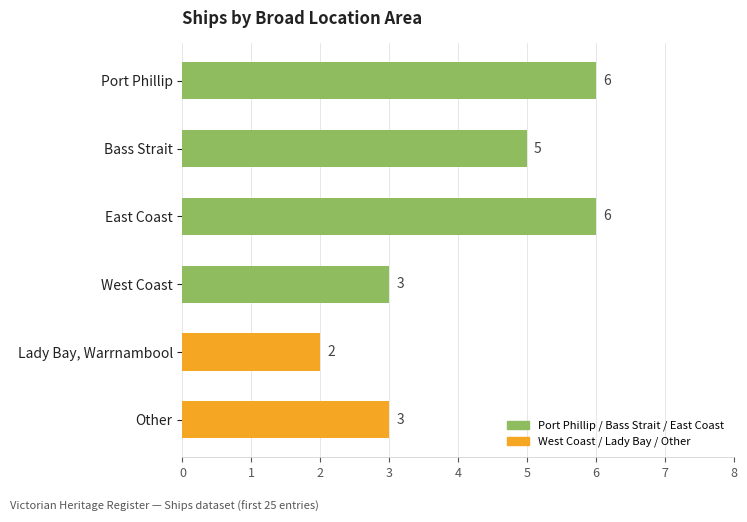

What is the value of the 1st bar from the top?

6